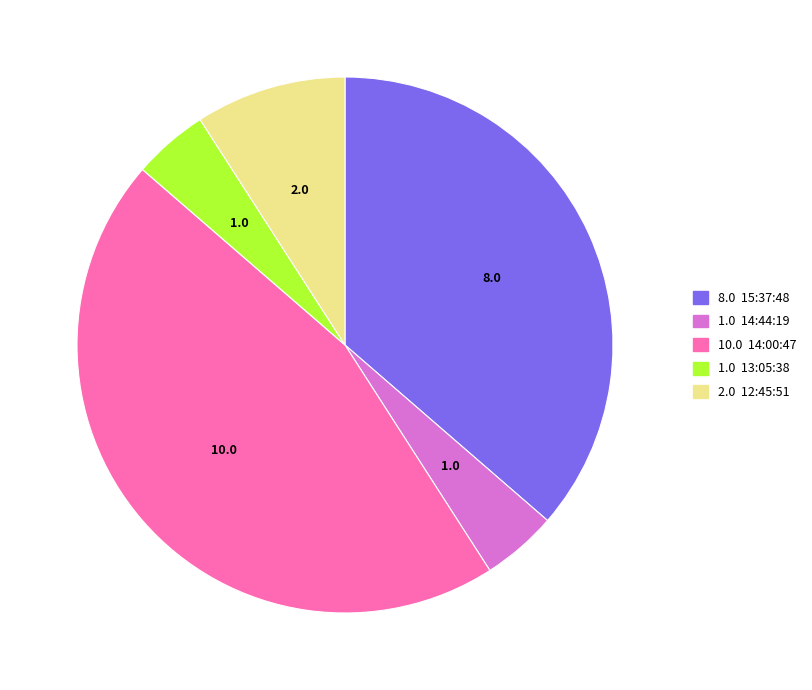

Does any single category account for the majority?

No